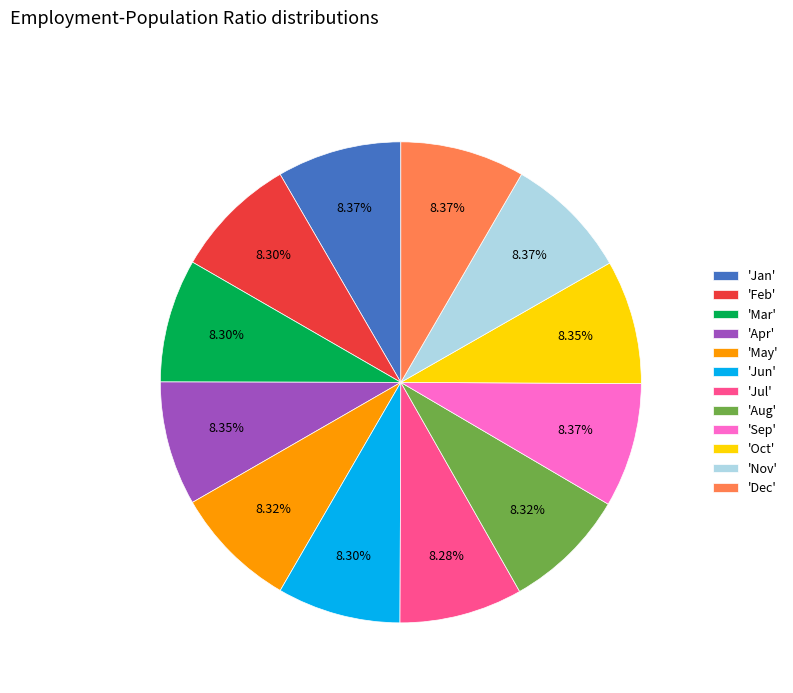

Does any single category account for the majority?

No